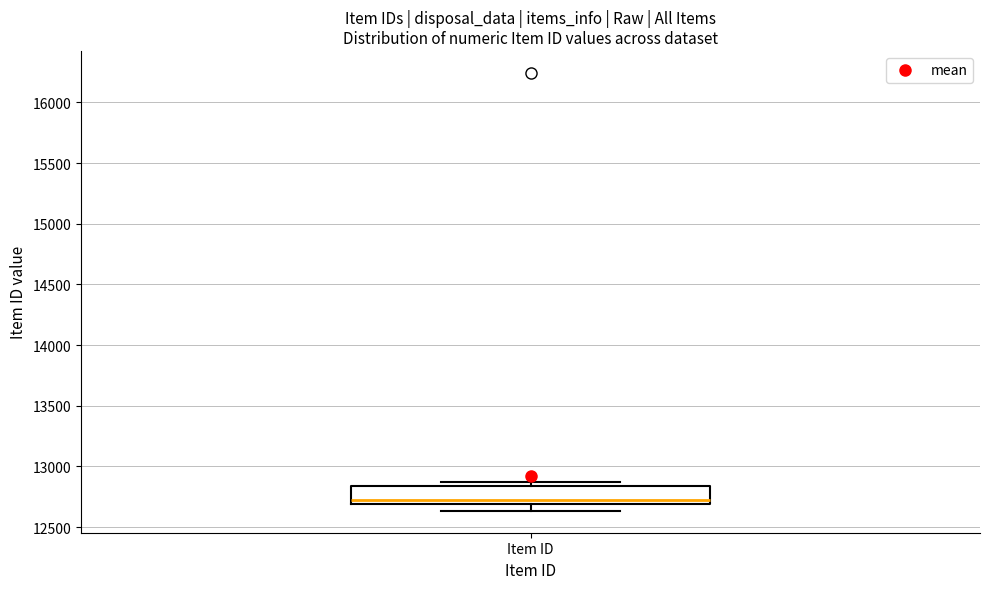

Read this box plot against the y-axis: the position of the median line, the range covered by the box, and the ends of both whiskers. The values are not printed on the chart, so give them approximately, as read against the axis.

median 12700 (just above the box's lower edge), box 12700 to 12850, whiskers 12650 to 12850 (just above the box's upper edge)